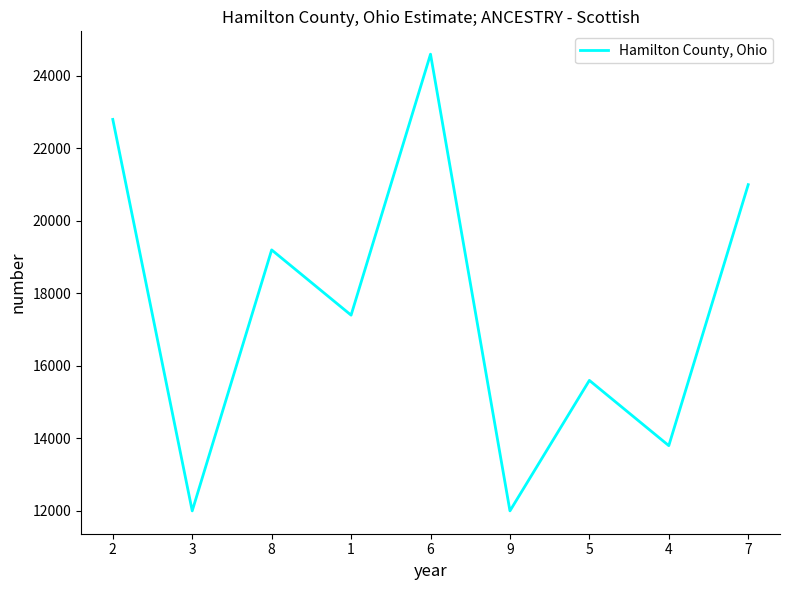

At which category does the data reach its first local valley?

3